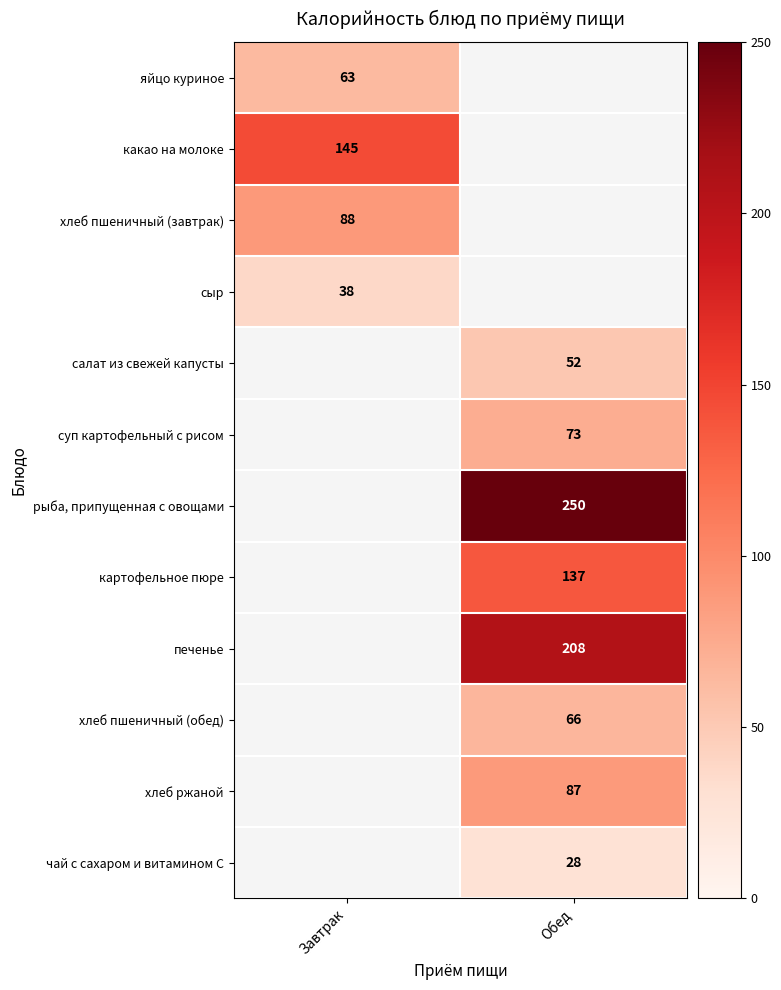

Is it true that хлеб пшеничный (завтрак) equals 150 at Завтрак?

False